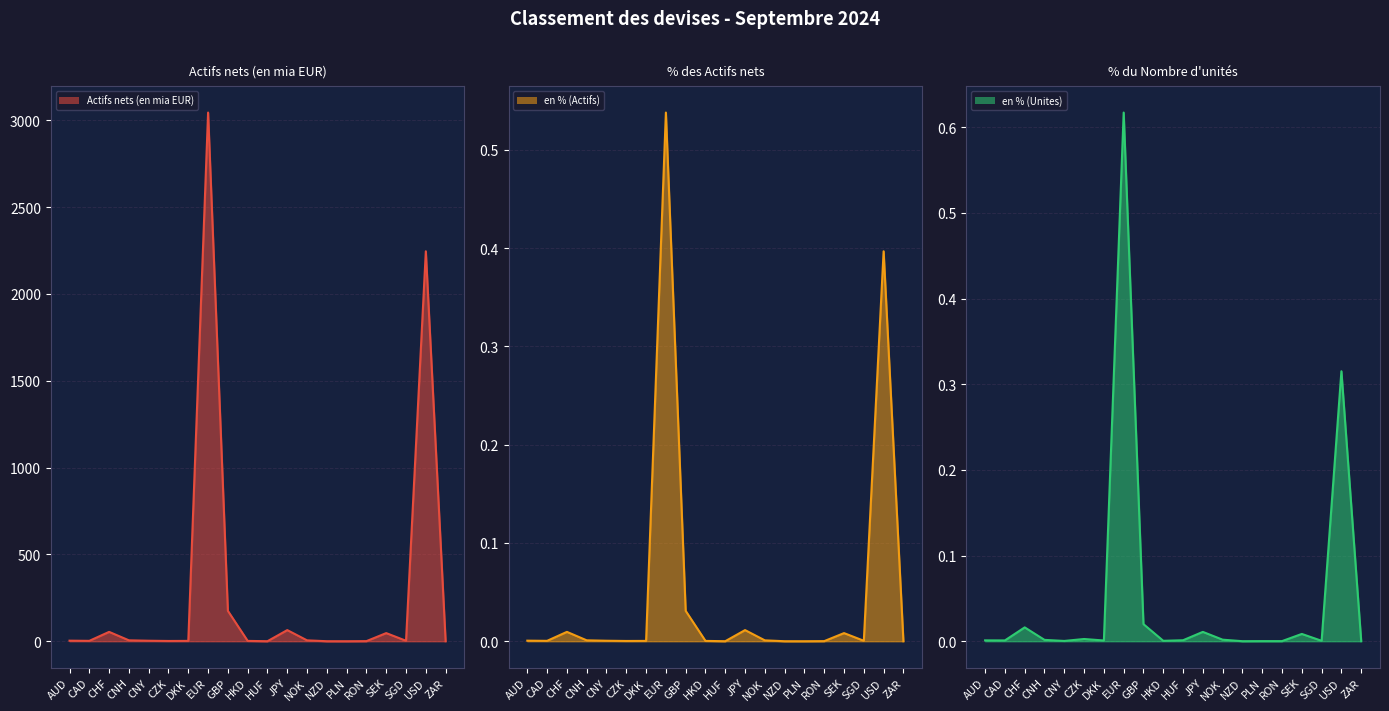

What is the label of the 6th point from the right?

PLN